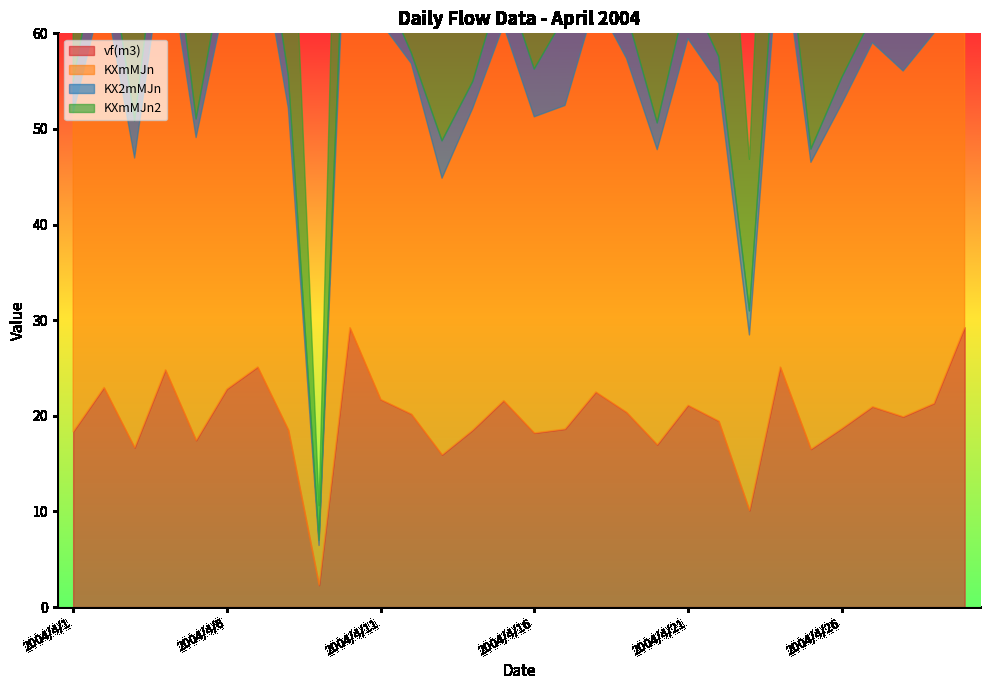

True or false: KXmMJn2 and KX2mMJn cross at least once.

False